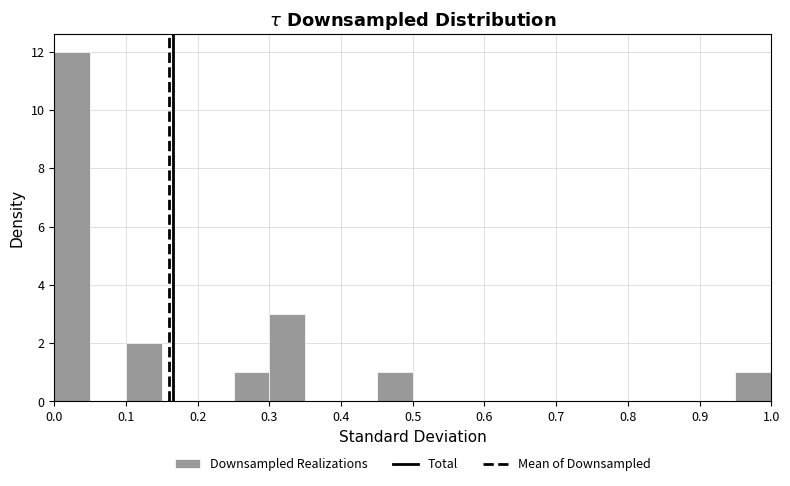

Which range on the x-axis has the tallest bar?

0.00 to 0.05